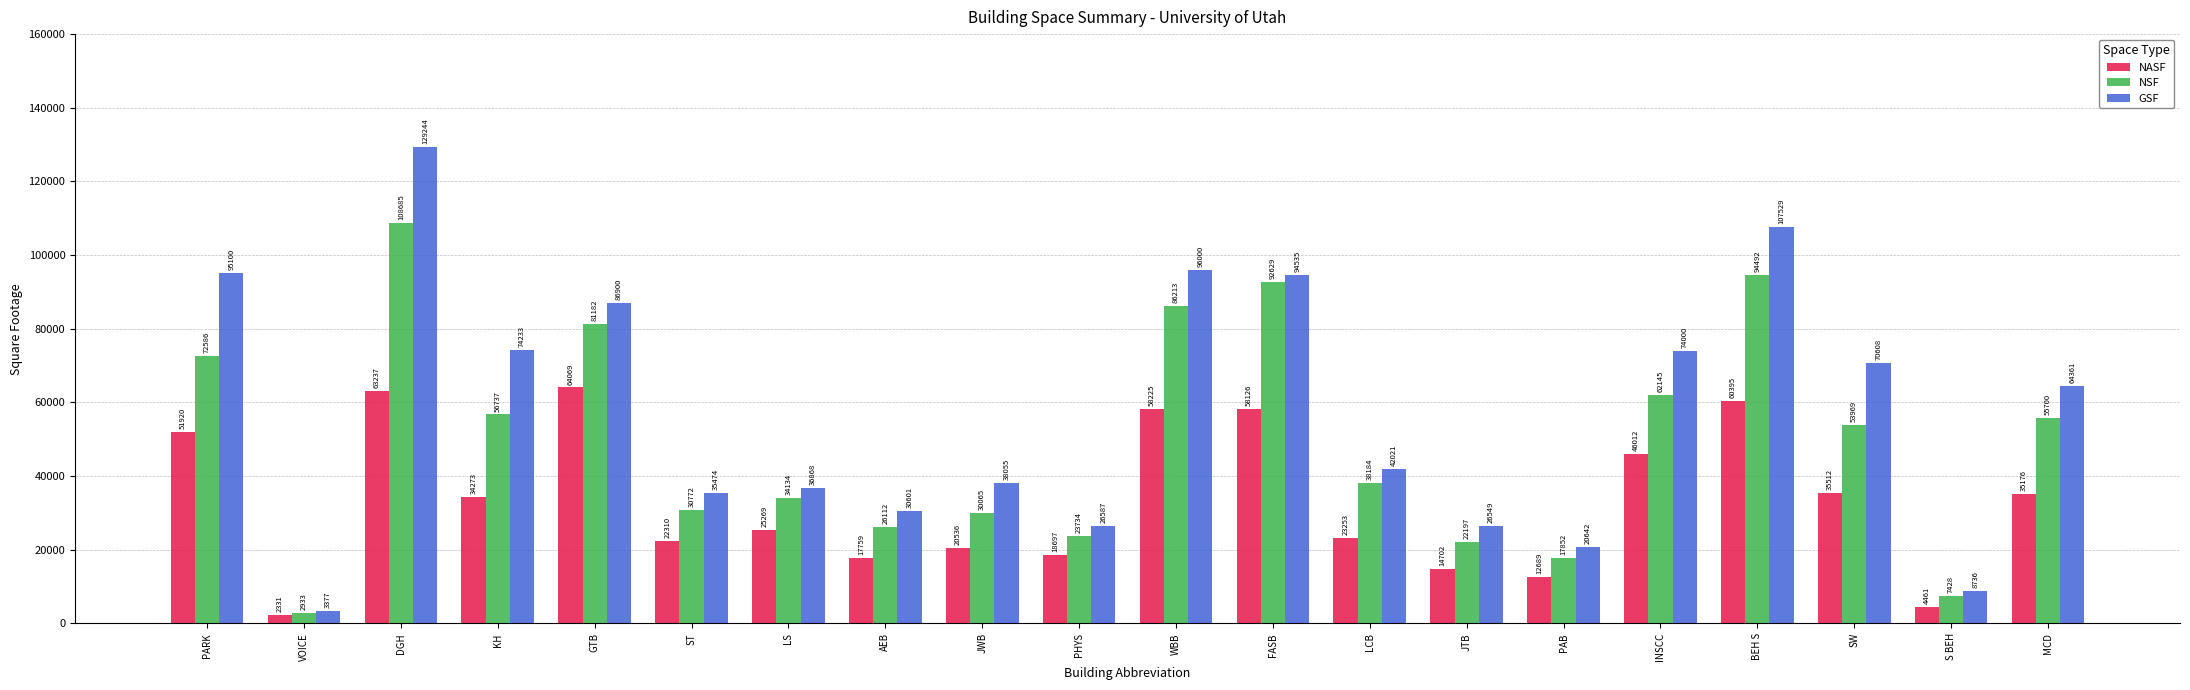

List the series in order of their overall mean, highest first.

GSF, NSF, NASF